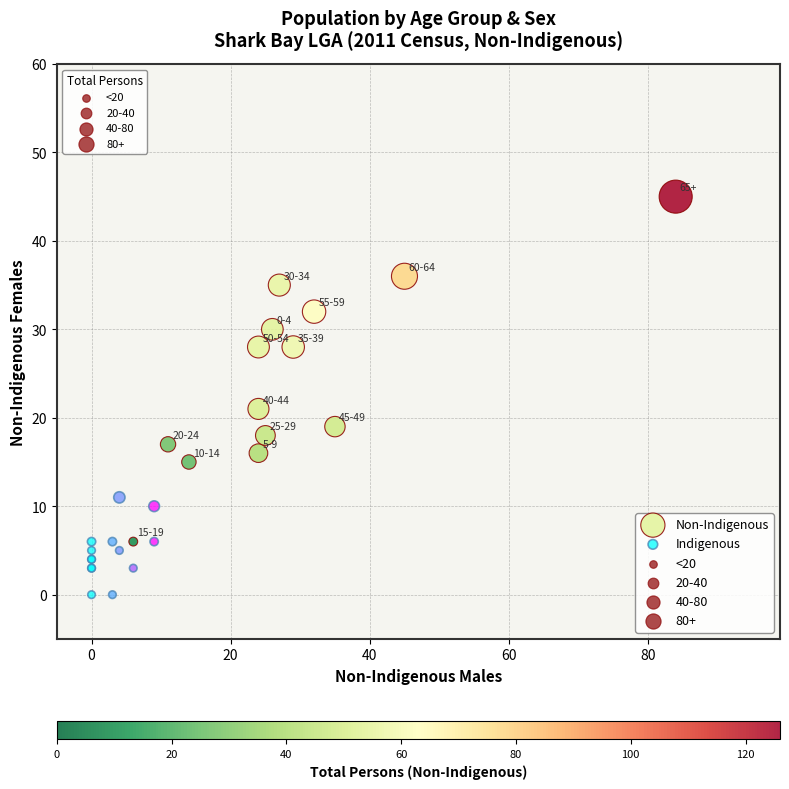

Which series has the widest spread of Y values?

Non-Indigenous